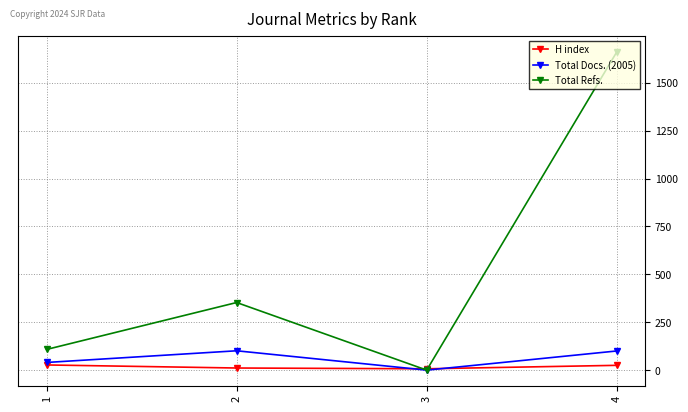

In Total Refs., how many points are lower than both neighbors (excluding endpoints)?

1